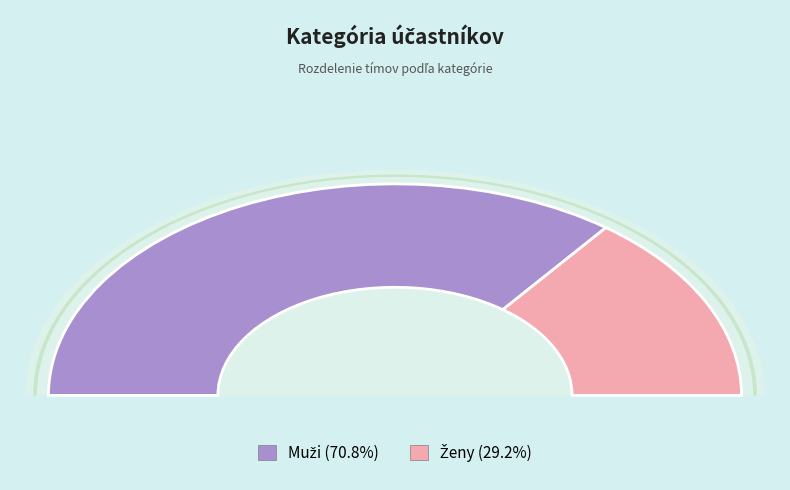

What is the ratio of the value at Muži to the value at Ženy?

2.4